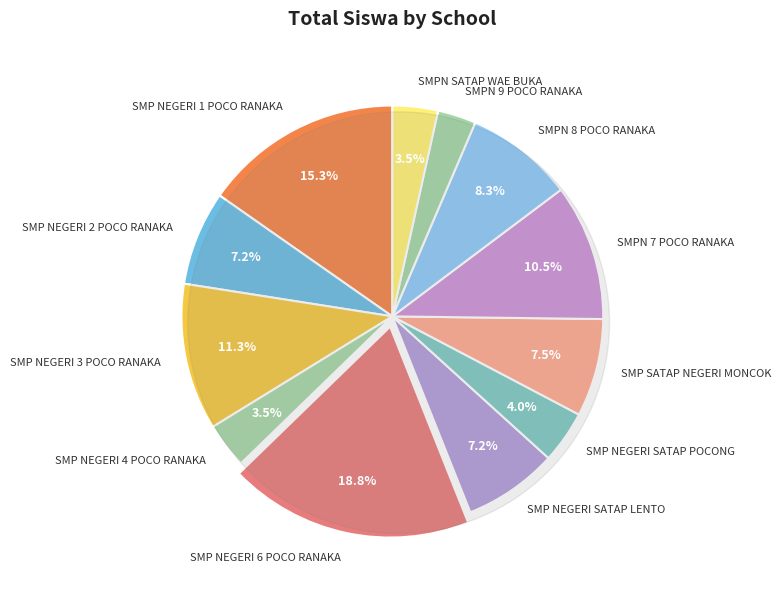

To the nearest percent, what percentage of the pie is SMP NEGERI 2 POCO RANAKA?

7%